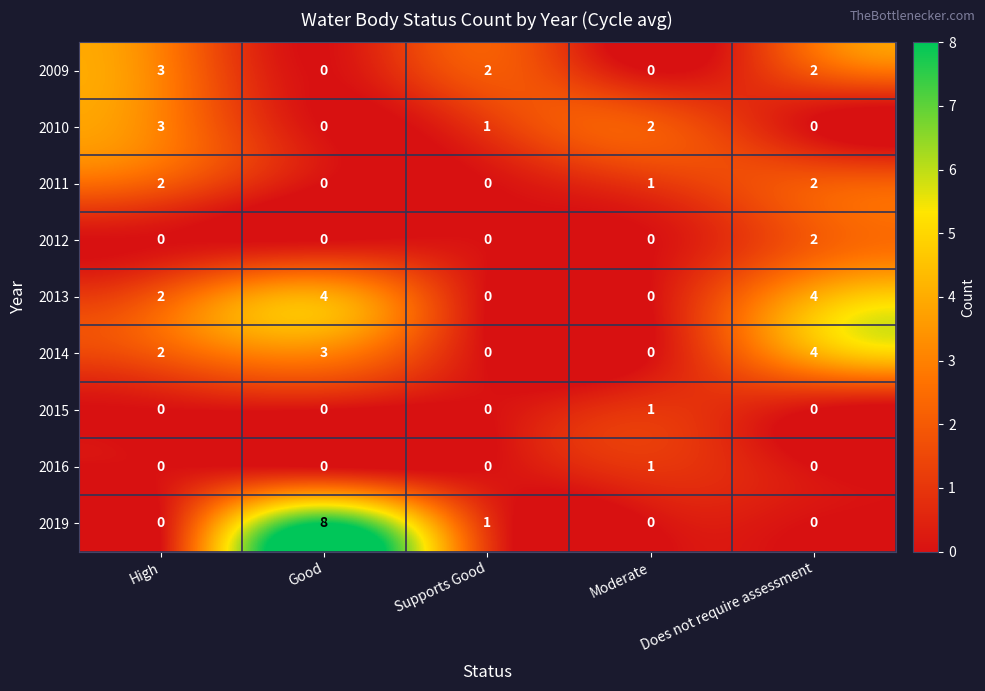

How many data points does each series have?

5